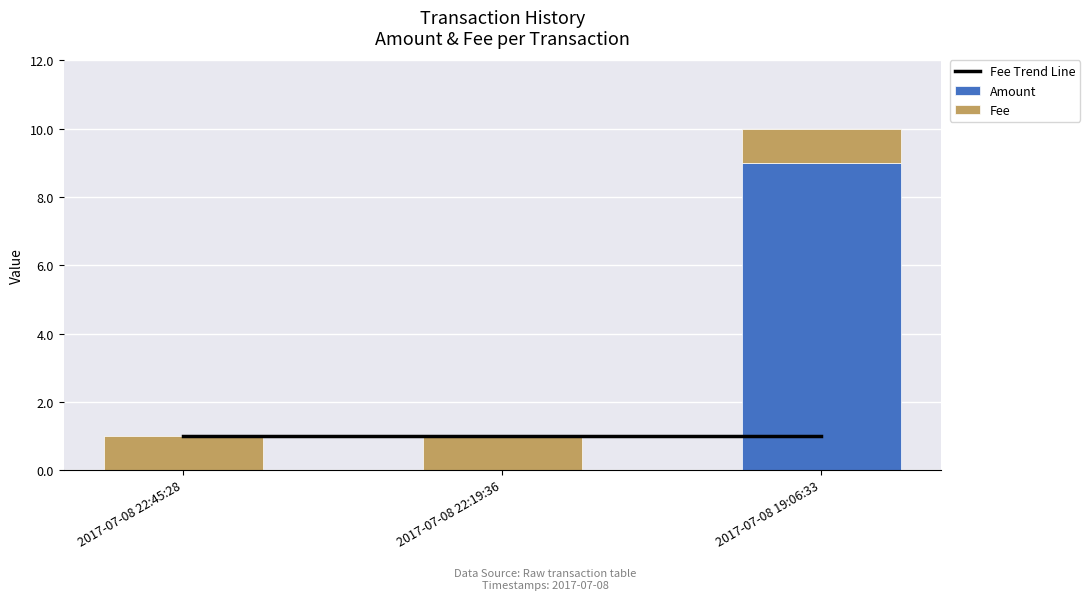

Reading left to right, extract all data points from this chart.

Fee Trend Line: 2017-07-08 22:45:28=1	2017-07-08 22:19:36=1	2017-07-08 19:06:33=1
Amount: 2017-07-08 22:45:28=0	2017-07-08 22:19:36=0	2017-07-08 19:06:33=9
Fee: 2017-07-08 22:45:28=1	2017-07-08 22:19:36=1	2017-07-08 19:06:33=1